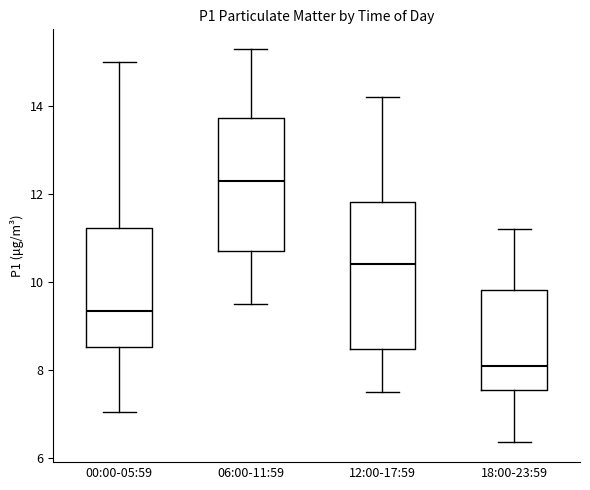

Which box's median line is the highest?

06:00-11:59